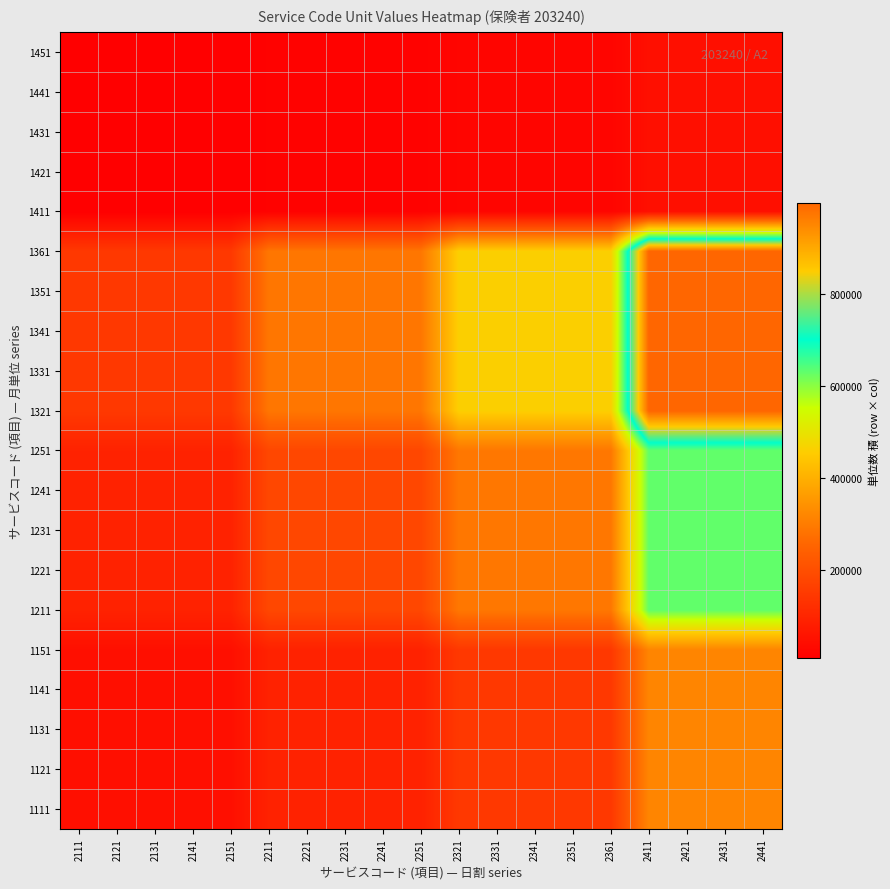

Reading left to right, extract all data points from this chart.

1111: 2111=45864	2121=45864	2131=45864	2141=45864	2151=45864	2211=90552	2221=90552	2231=90552	2241=90552	2251=90552	2321=144648	2331=144648	2341=144648	2351=144648	2361=144648	2411=315168	2421=315168	2431=315168	2441=315168
1121: 2111=45864	2121=45864	2131=45864	2141=45864	2151=45864	2211=90552	2221=90552	2231=90552	2241=90552	2251=90552	2321=144648	2331=144648	2341=144648	2351=144648	2361=144648	2411=315168	2421=315168	2431=315168	2441=315168
1131: 2111=45864	2121=45864	2131=45864	2141=45864	2151=45864	2211=90552	2221=90552	2231=90552	2241=90552	2251=90552	2321=144648	2331=144648	2341=144648	2351=144648	2361=144648	2411=315168	2421=315168	2431=315168	2441=315168
1141: 2111=45864	2121=45864	2131=45864	2141=45864	2151=45864	2211=90552	2221=90552	2231=90552	2241=90552	2251=90552	2321=144648	2331=144648	2341=144648	2351=144648	2361=144648	2411=315168	2421=315168	2431=315168	2441=315168
1151: 2111=45864	2121=45864	2131=45864	2141=45864	2151=45864	2211=90552	2221=90552	2231=90552	2241=90552	2251=90552	2321=144648	2331=144648	2341=144648	2351=144648	2361=144648	2411=315168	2421=315168	2431=315168	2441=315168
1211: 2111=91611	2121=91611	2131=91611	2141=91611	2151=91611	2211=180873	2221=180873	2231=180873	2241=180873	2251=180873	2321=288927	2331=288927	2341=288927	2351=288927	2361=288927	2411=629532	2421=629532	2431=629532	2441=629532
1221: 2111=91611	2121=91611	2131=91611	2141=91611	2151=91611	2211=180873	2221=180873	2231=180873	2241=180873	2251=180873	2321=288927	2331=288927	2341=288927	2351=288927	2361=288927	2411=629532	2421=629532	2431=629532	2441=629532
1231: 2111=91611	2121=91611	2131=91611	2141=91611	2151=91611	2211=180873	2221=180873	2231=180873	2241=180873	2251=180873	2321=288927	2331=288927	2341=288927	2351=288927	2361=288927	2411=629532	2421=629532	2431=629532	2441=629532
1241: 2111=91611	2121=91611	2131=91611	2141=91611	2151=91611	2211=180873	2221=180873	2231=180873	2241=180873	2251=180873	2321=288927	2331=288927	2341=288927	2351=288927	2361=288927	2411=629532	2421=629532	2431=629532	2441=629532
1251: 2111=91611	2121=91611	2131=91611	2141=91611	2151=91611	2211=180873	2221=180873	2231=180873	2241=180873	2251=180873	2321=288927	2331=288927	2341=288927	2351=288927	2361=288927	2411=629532	2421=629532	2431=629532	2441=629532
1321: 2111=145353	2121=145353	2131=145353	2141=145353	2151=145353	2211=286979	2221=286979	2231=286979	2241=286979	2251=286979	2321=458421	2331=458421	2341=458421	2351=458421	2361=458421	2411=998836	2421=998836	2431=998836	2441=998836
1331: 2111=145353	2121=145353	2131=145353	2141=145353	2151=145353	2211=286979	2221=286979	2231=286979	2241=286979	2251=286979	2321=458421	2331=458421	2341=458421	2351=458421	2361=458421	2411=998836	2421=998836	2431=998836	2441=998836
1341: 2111=145353	2121=145353	2131=145353	2141=145353	2151=145353	2211=286979	2221=286979	2231=286979	2241=286979	2251=286979	2321=458421	2331=458421	2341=458421	2351=458421	2361=458421	2411=998836	2421=998836	2431=998836	2441=998836
1351: 2111=145353	2121=145353	2131=145353	2141=145353	2151=145353	2211=286979	2221=286979	2231=286979	2241=286979	2251=286979	2321=458421	2331=458421	2341=458421	2351=458421	2361=458421	2411=998836	2421=998836	2431=998836	2441=998836
1361: 2111=145353	2121=145353	2131=145353	2141=145353	2151=145353	2211=286979	2221=286979	2231=286979	2241=286979	2251=286979	2321=458421	2331=458421	2341=458421	2351=458421	2361=458421	2411=998836	2421=998836	2431=998836	2441=998836
1411: 2111=6513	2121=6513	2131=6513	2141=6513	2151=6513	2211=12859	2221=12859	2231=12859	2241=12859	2251=12859	2321=20541	2331=20541	2341=20541	2351=20541	2361=20541	2411=44756	2421=44756	2431=44756	2441=44756
1421: 2111=6513	2121=6513	2131=6513	2141=6513	2151=6513	2211=12859	2221=12859	2231=12859	2241=12859	2251=12859	2321=20541	2331=20541	2341=20541	2351=20541	2361=20541	2411=44756	2421=44756	2431=44756	2441=44756
1431: 2111=6513	2121=6513	2131=6513	2141=6513	2151=6513	2211=12859	2221=12859	2231=12859	2241=12859	2251=12859	2321=20541	2331=20541	2341=20541	2351=20541	2361=20541	2411=44756	2421=44756	2431=44756	2441=44756
1441: 2111=6513	2121=6513	2131=6513	2141=6513	2151=6513	2211=12859	2221=12859	2231=12859	2241=12859	2251=12859	2321=20541	2331=20541	2341=20541	2351=20541	2361=20541	2411=44756	2421=44756	2431=44756	2441=44756
1451: 2111=6513	2121=6513	2131=6513	2141=6513	2151=6513	2211=12859	2221=12859	2231=12859	2241=12859	2251=12859	2321=20541	2331=20541	2341=20541	2351=20541	2361=20541	2411=44756	2421=44756	2431=44756	2441=44756